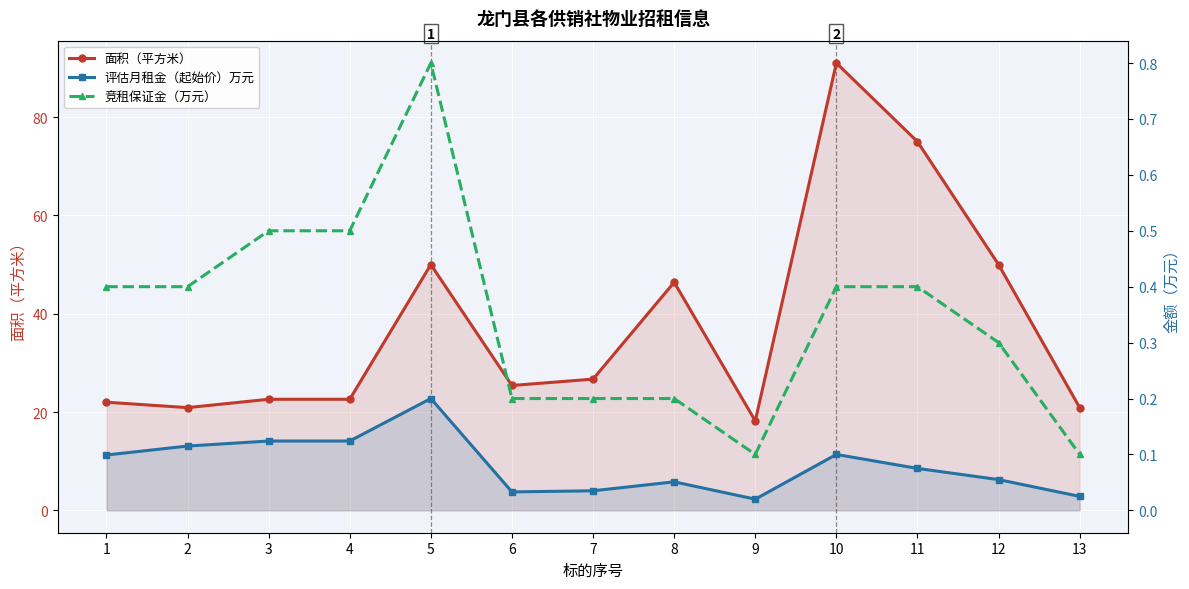

True or false: 面积（平方米） has a value of 81.9 at 8.

False